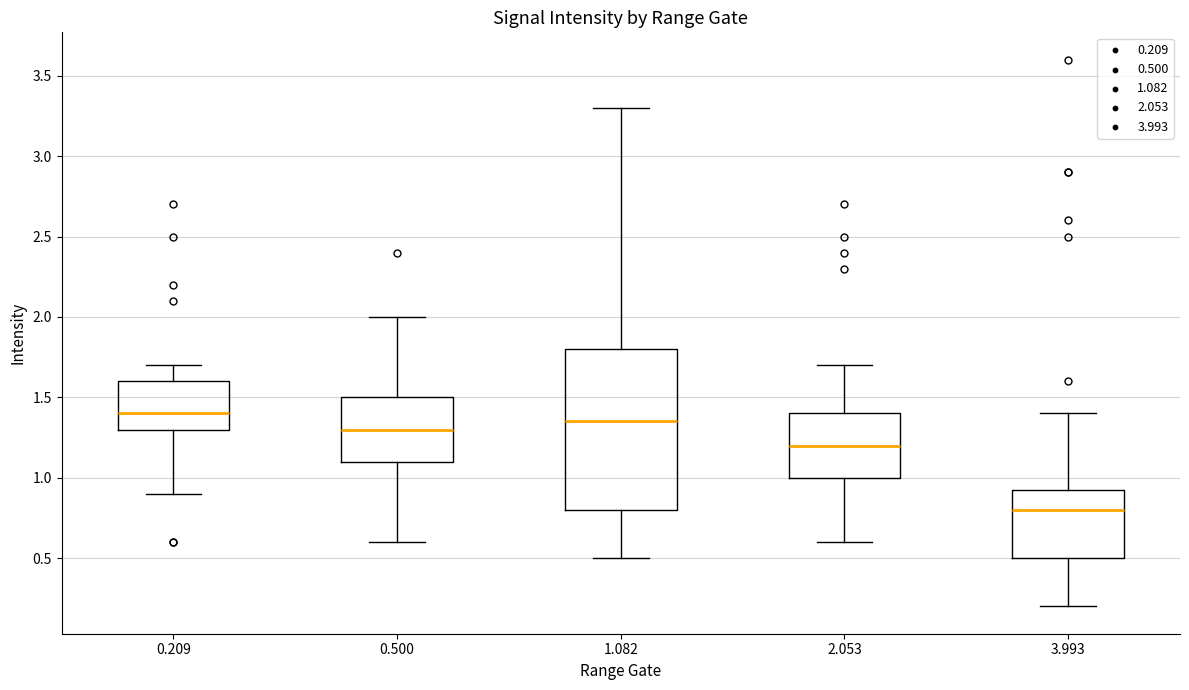

Where does the lower whisker of the box at x = 0.209 end on the y-axis? The values are not printed on the chart, so give them approximately, as read against the axis.

0.90